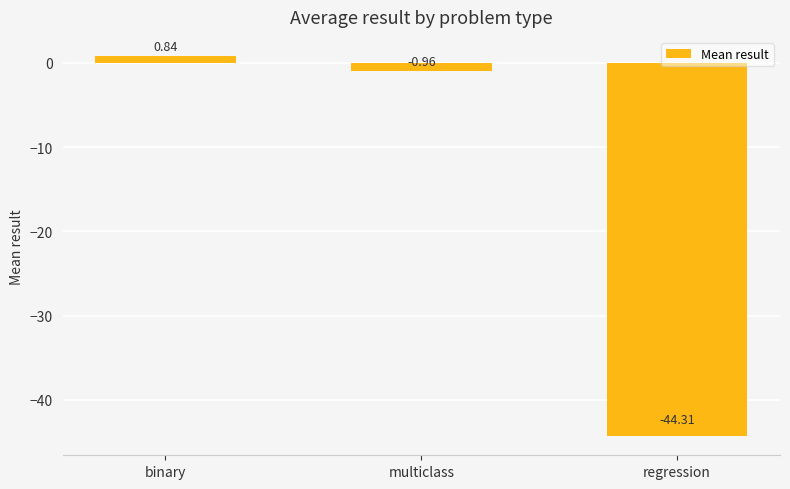

What is the difference between the maximum and second lowest values?

1.8